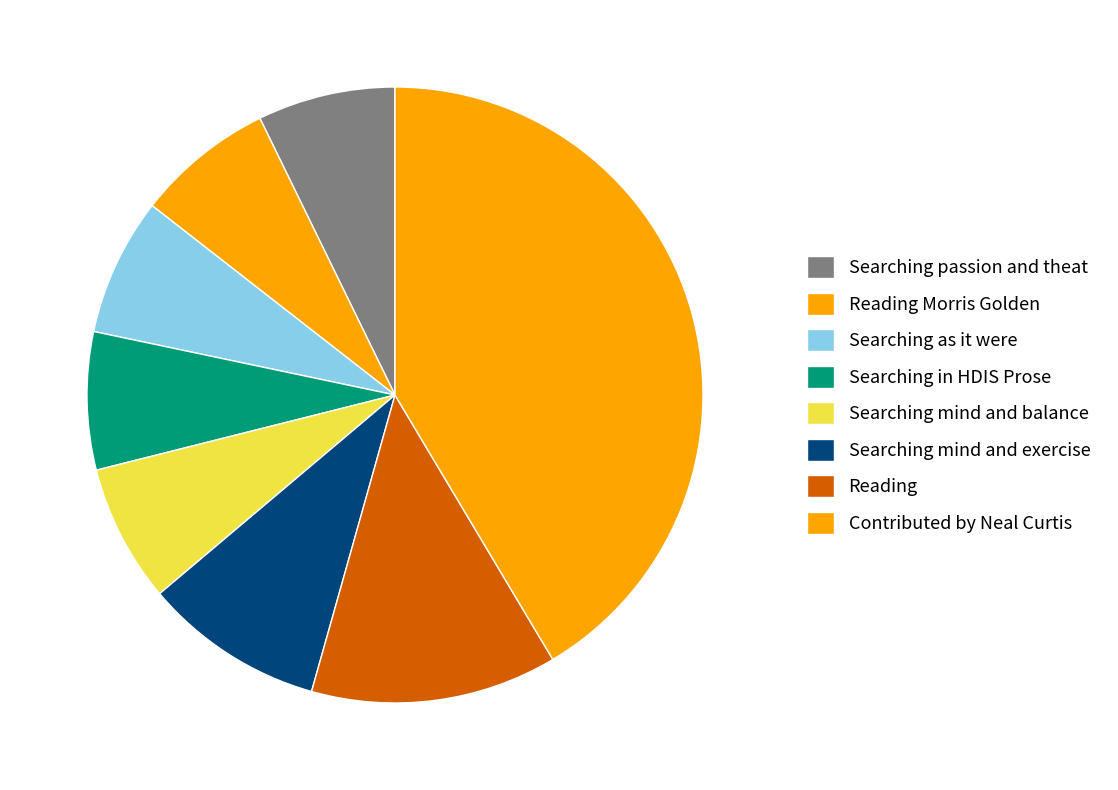

Does Searching passion and theat represent more than half of the total?

No